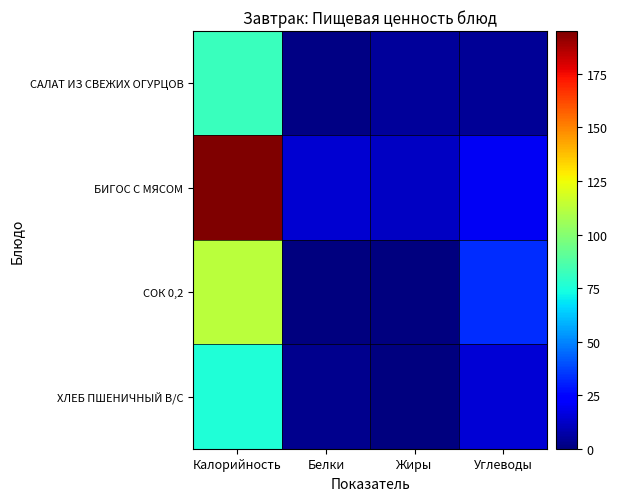

At Углеводы, list the series in order from smallest to largest.

САЛАТ ИЗ СВЕЖИХ ОГУРЦОВ, ХЛЕБ ПШЕНИЧНЫЙ В/С, БИГОС С МЯСОМ, СОК 0,2